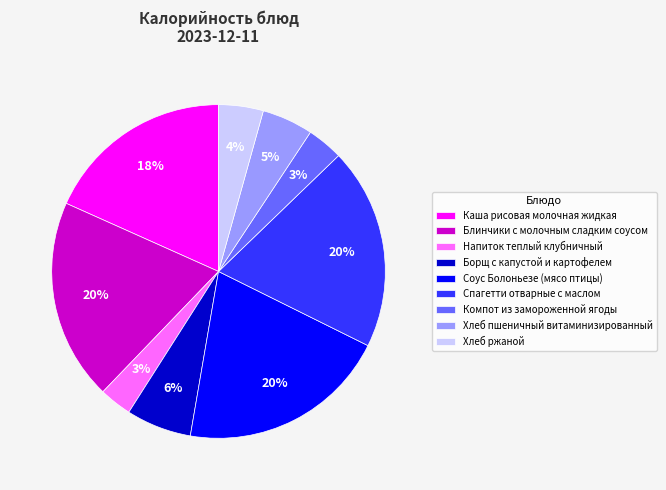

To the nearest percent, what percentage of the pie is Напиток теплый клубничный?

3%